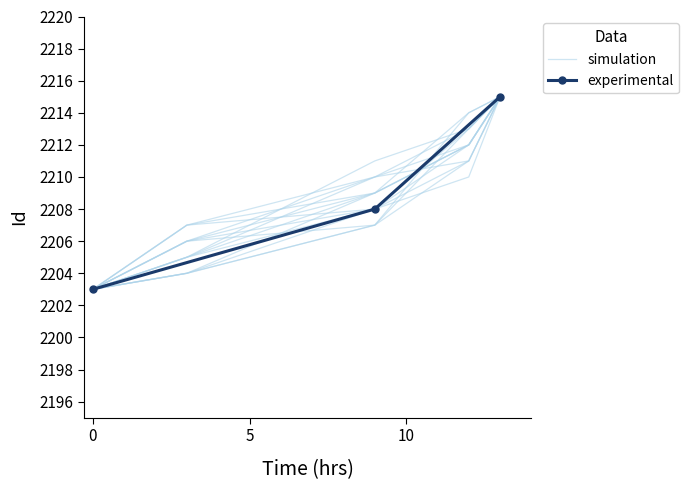

What is the value of the experimental point at the 3rd from the left?

2215